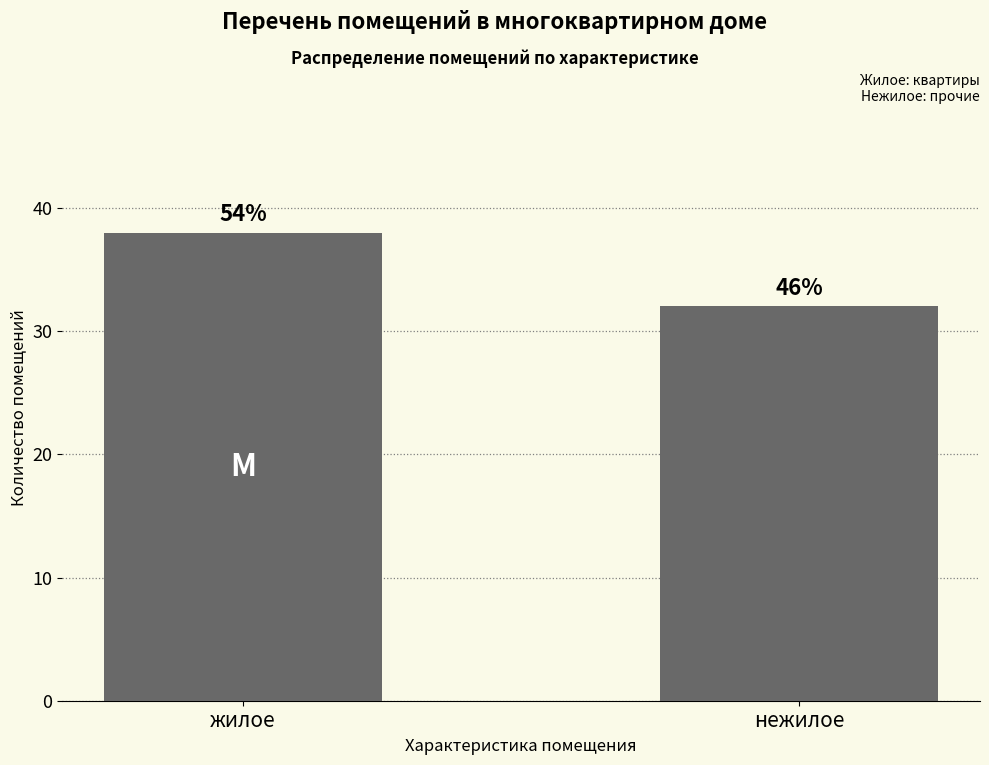

Does the chart contain any negative values?

No